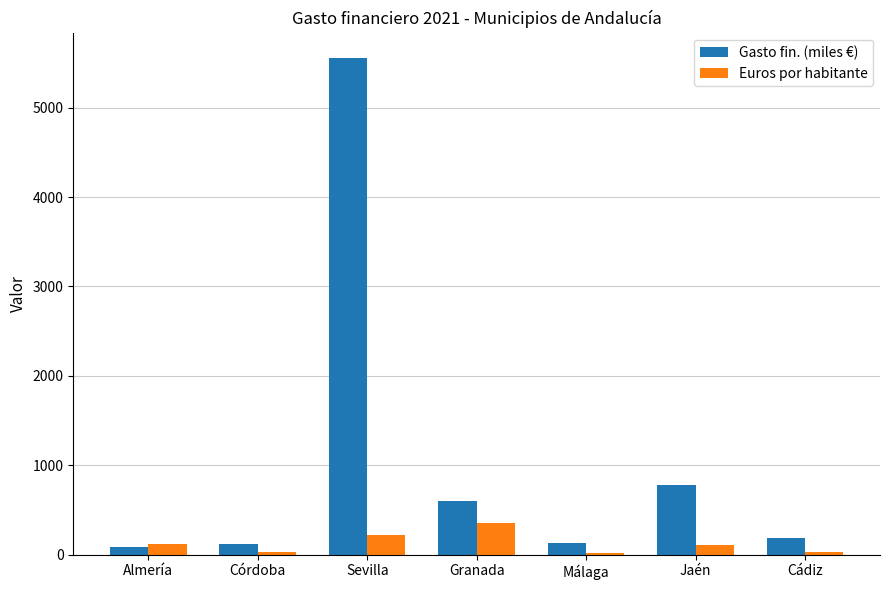

What is the maximum value for Euros por habitante?

353.8